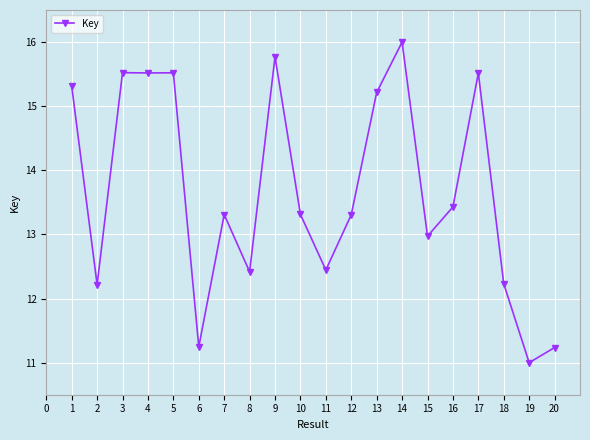

How many lines are shown in the chart?

1